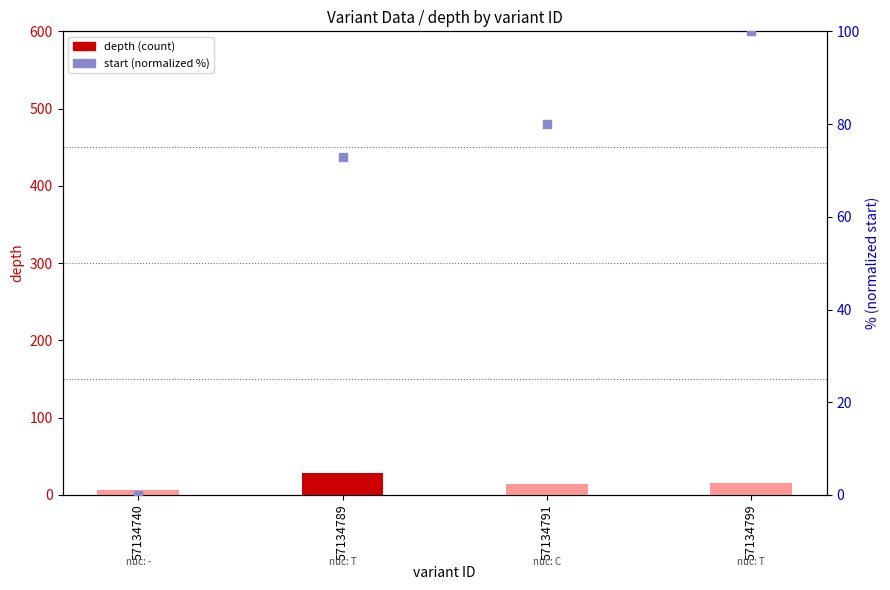

Which series contains the highest Y value?

start (normalized %)